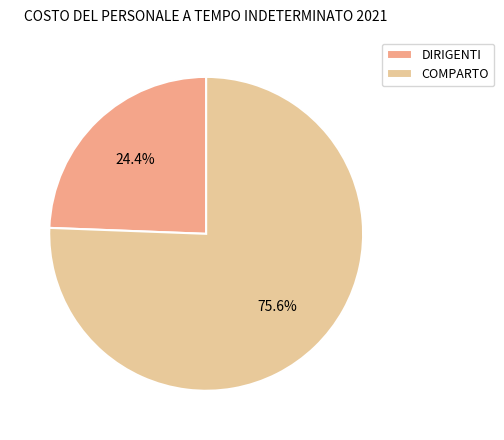

Count the number of slices in the pie.

2